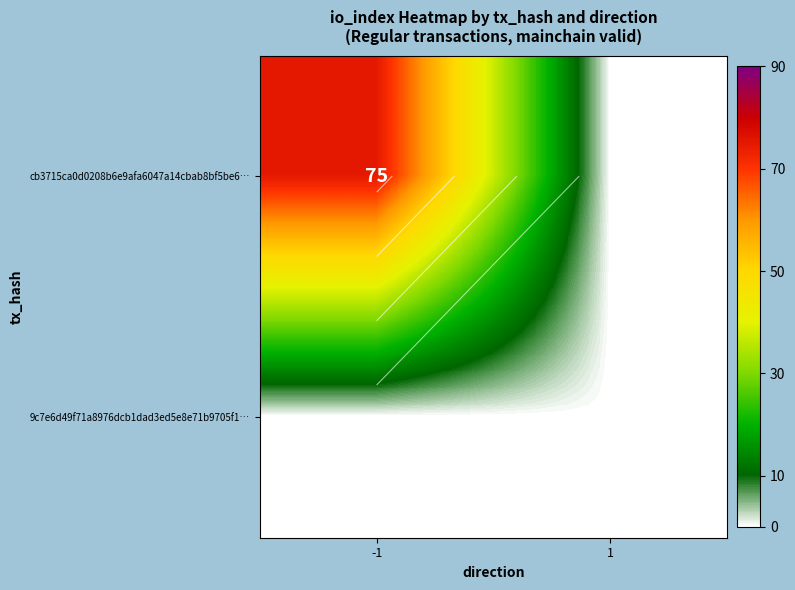

The value of cb3715ca0d0208b6e9afa6047a14cbab8bf5be6… at -1 is 123. True or false?

False